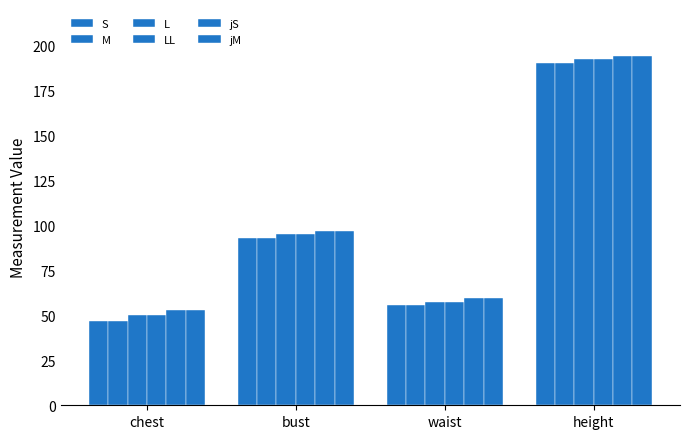

Count the number of data series in this chart.

6